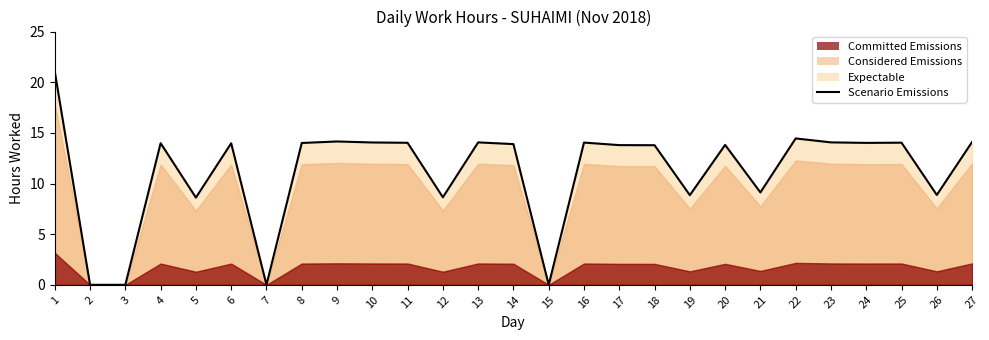

What is the average value?

11.2